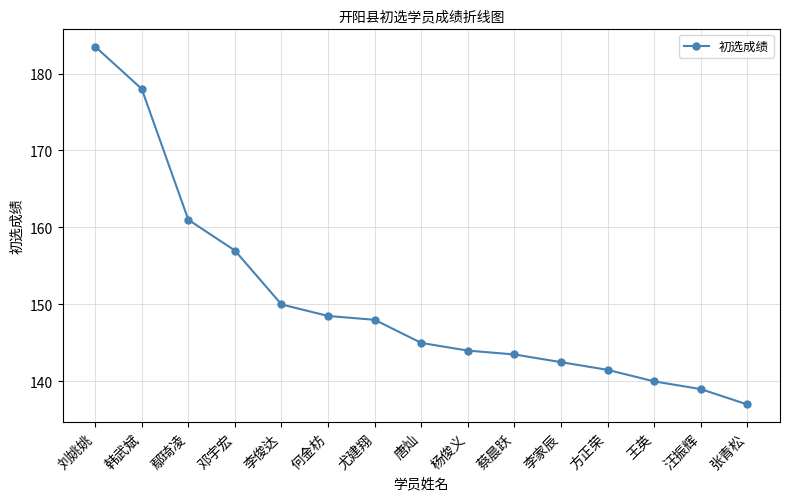

Which has a higher value, 韩武斌 or 蔡晨跃?

韩武斌